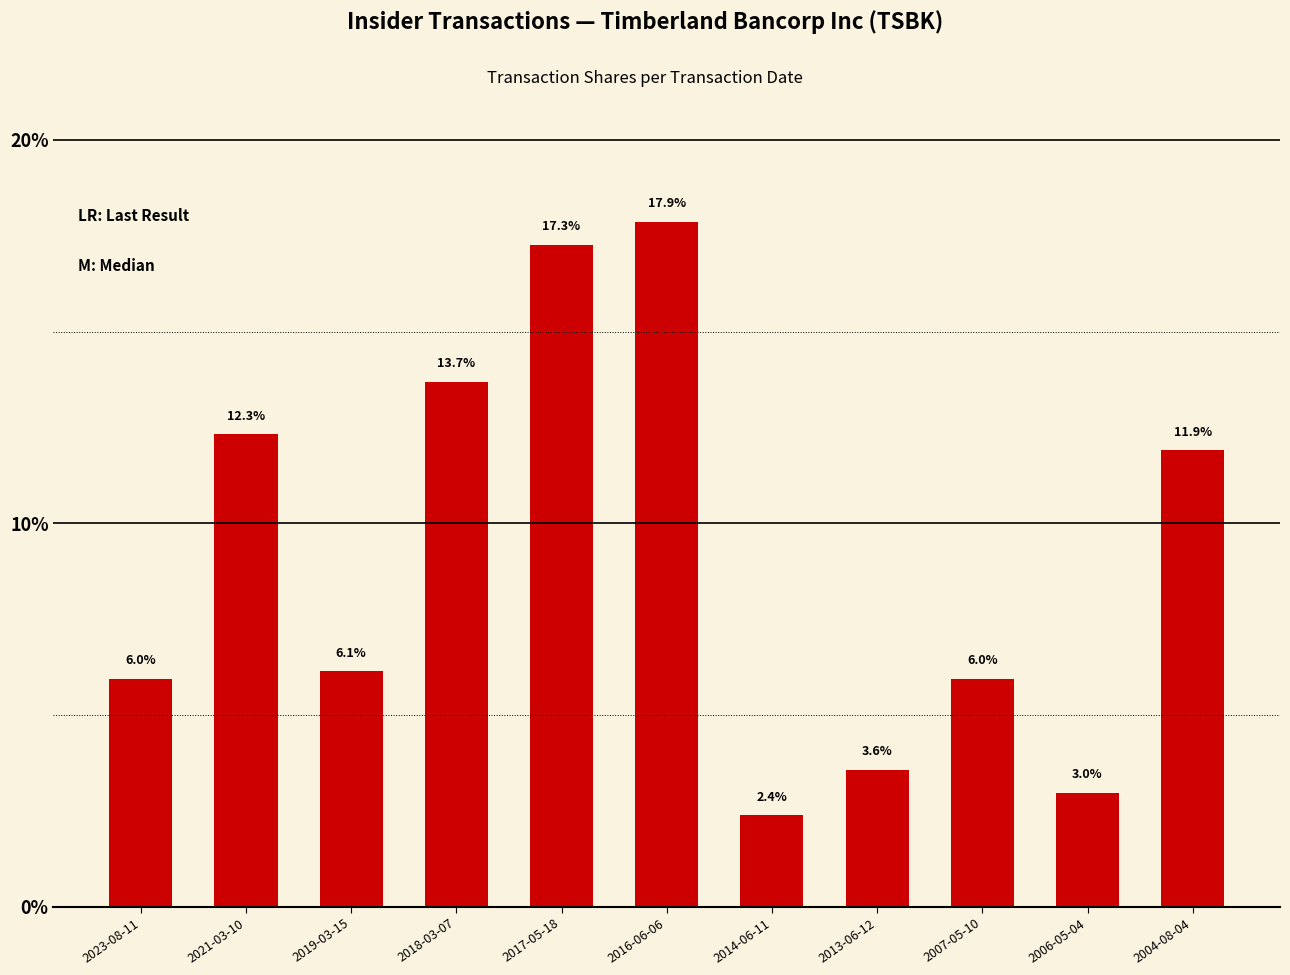

How many values are below 6?

5